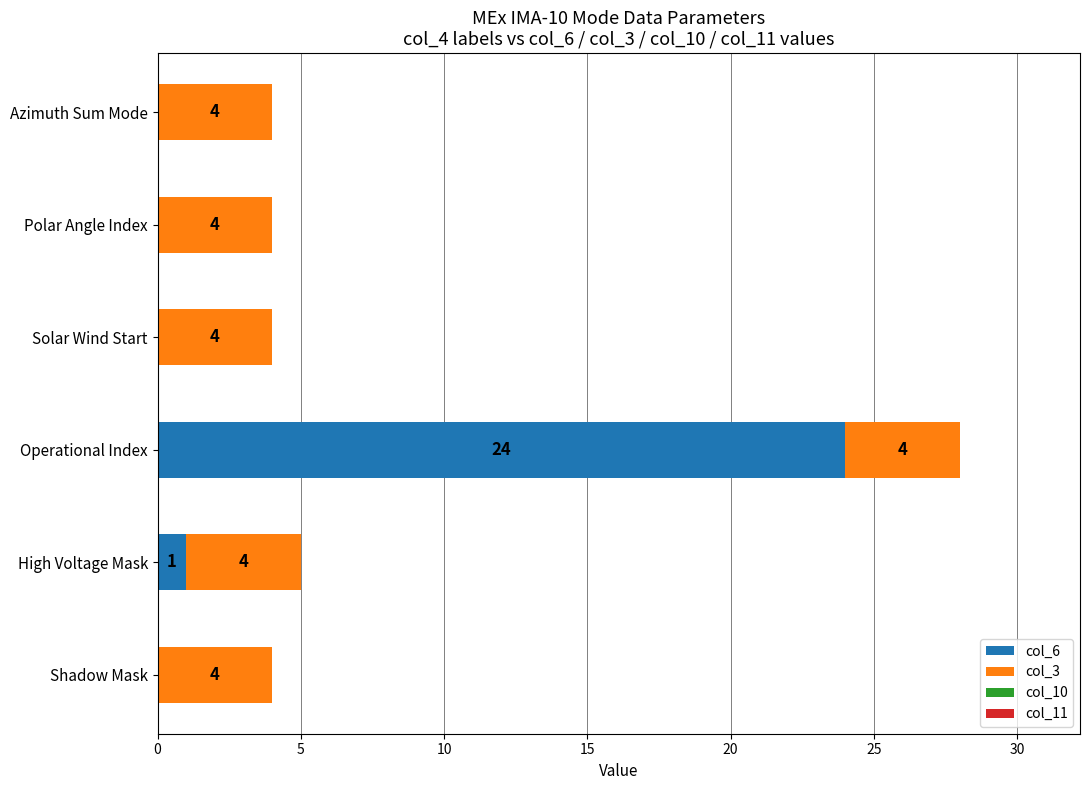

What is the total value across all series at Azimuth Sum Mode?

4